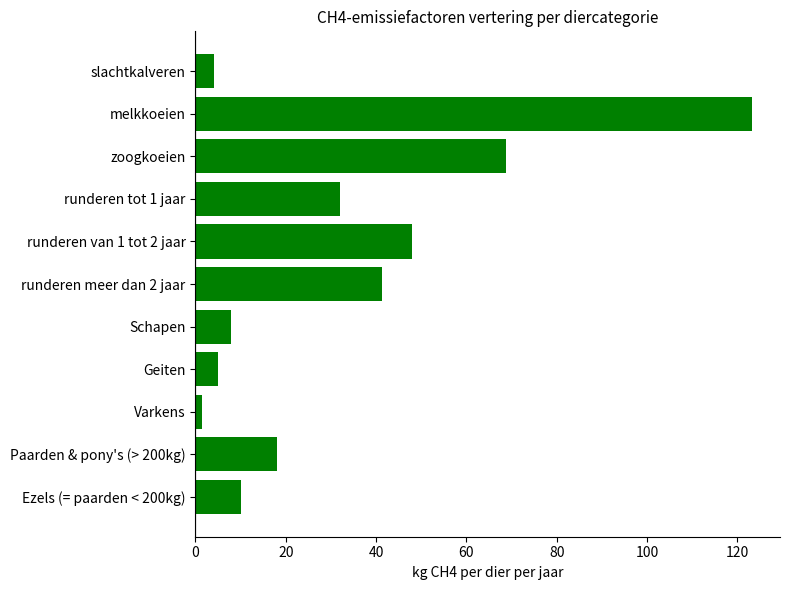

What is the ratio of the value at runderen tot 1 jaar to the value at Geiten?

6.4